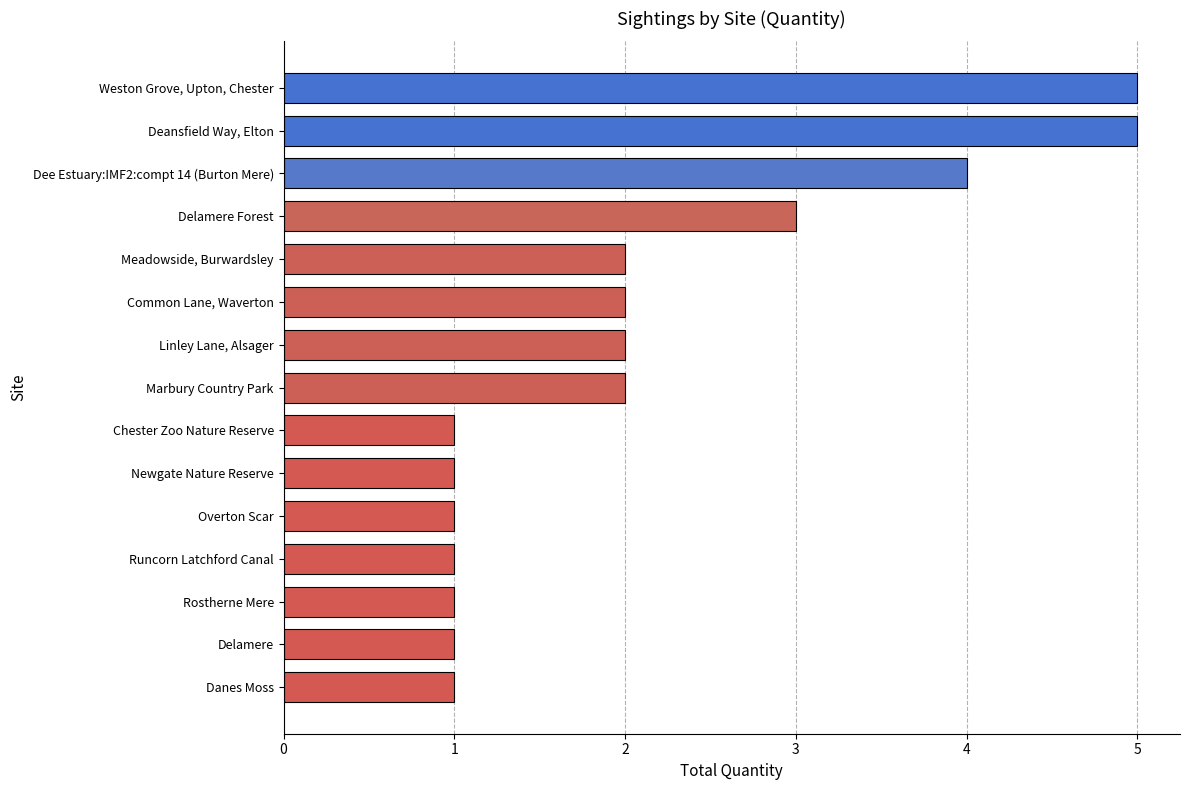

What is the sum of all values?

32